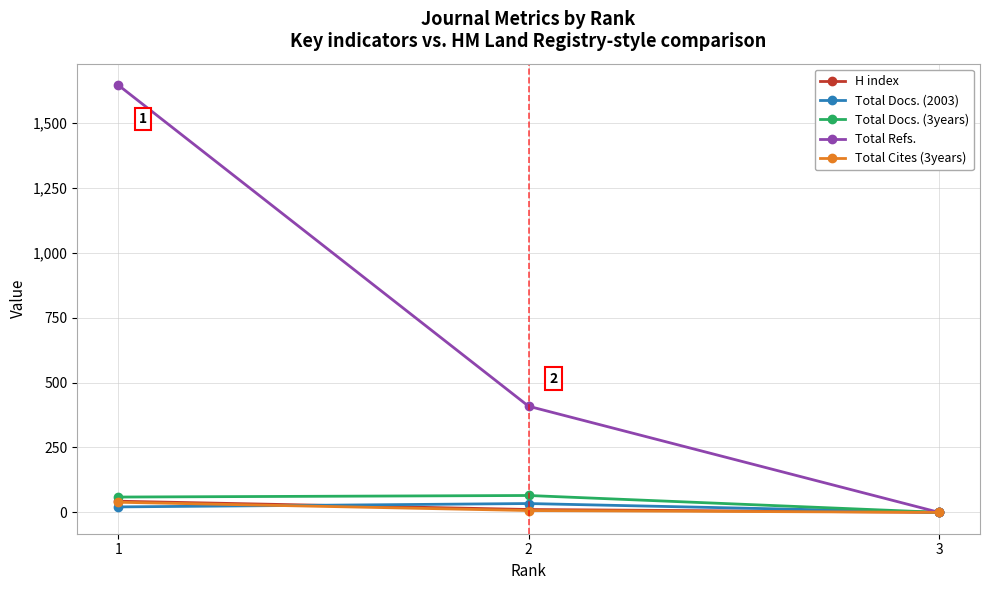

What is the approximate value of Total Docs. (3years) at 2, to the nearest 5?

65